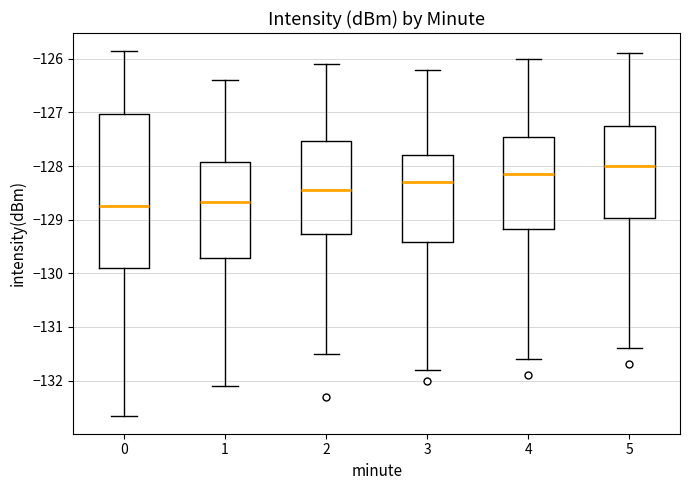

Where does the median line of the box at x = 2 sit on the y-axis? The values are not printed on the chart, so give them approximately, as read against the axis.

-128.4